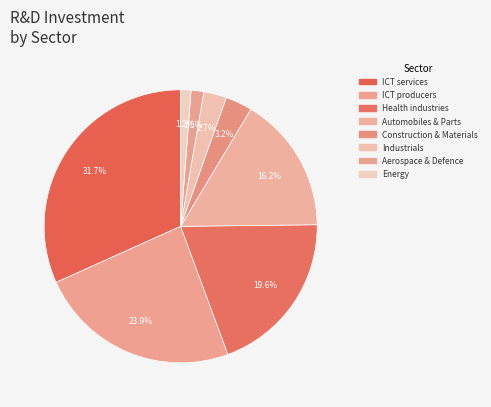

True or false: Energy accounts for 1% of the total.

True